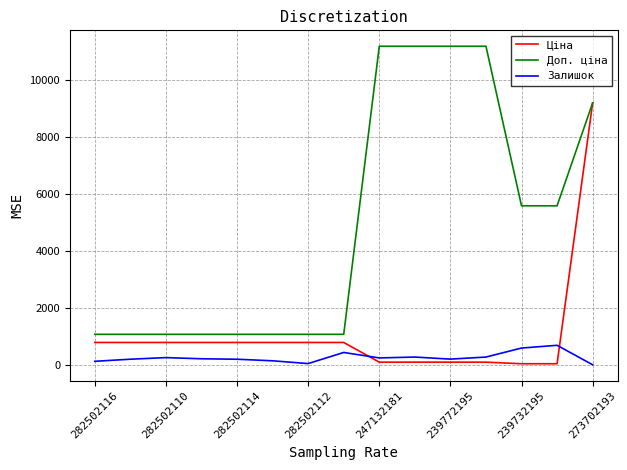

Which series has the widest spread of values?

Доп. ціна